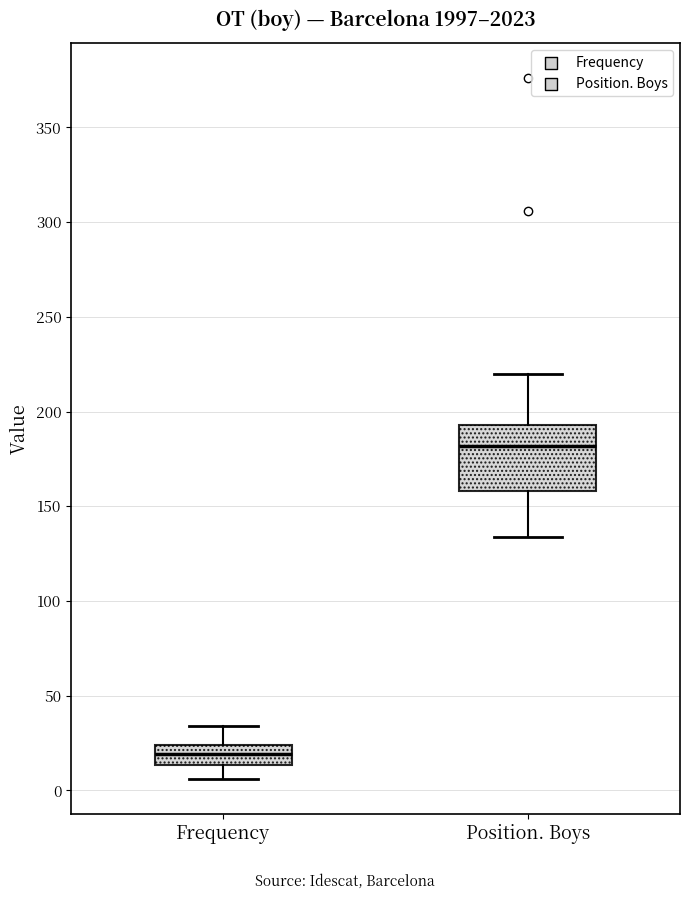

Comparing the boxes themselves (not the whiskers), which one is the tallest?

Position. Boys